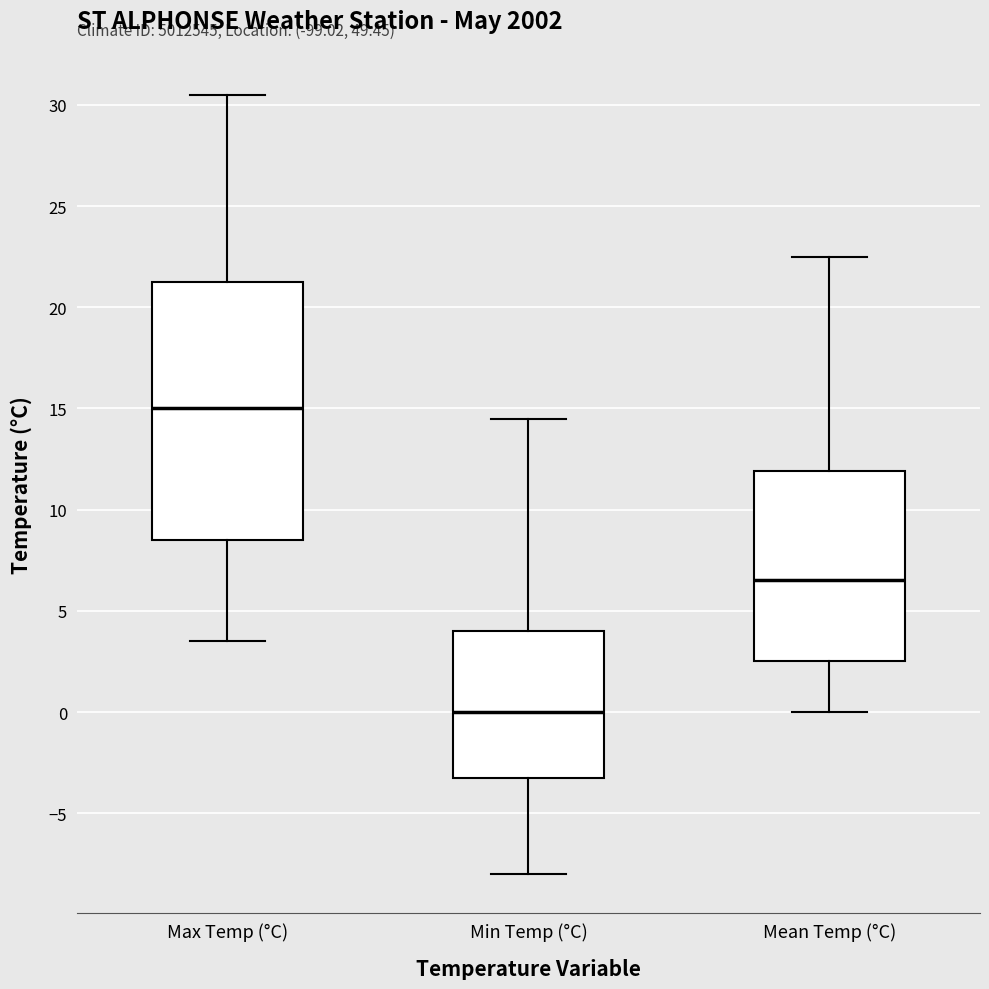

Reading left to right, transcribe this box plot: for each box, give where its median line is, the range the box spans, and where its two whiskers end, as read against the y-axis. The values are not printed on the chart, so give them approximately, as read against the axis.

Max Temp (°C): median 15.0, box 8.5 to 21.5, whiskers 3.5 to 30.5
Min Temp (°C): median 0.0, box -3.0 to 4.0, whiskers -8.0 to 14.5
Mean Temp (°C): median 6.5, box 2.5 to 12.0, whiskers 0.0 to 22.5